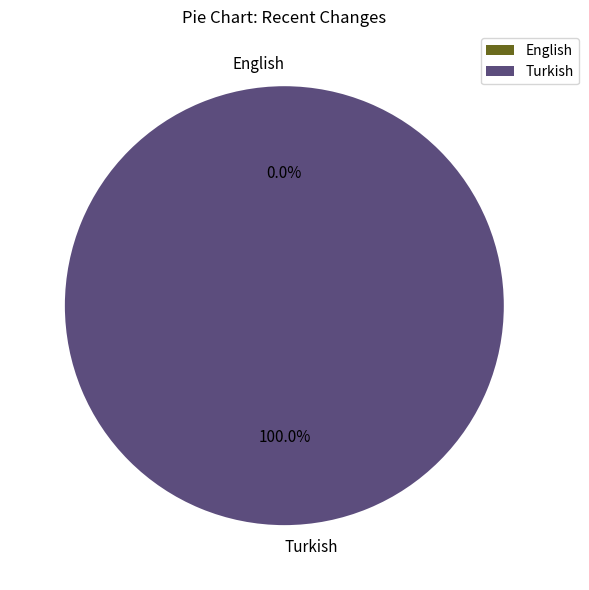

Is there a majority slice in this chart?

Yes